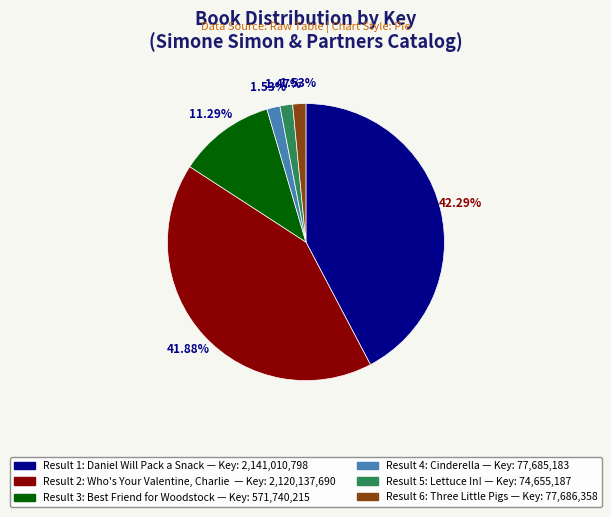

Rank the categories by value from highest to lowest.

Daniel Will Pack a Snack, Who's Your Valentine, Charlie Brown?, Best Friend for Woodstock, Three Little Pigs, Cinderella, Lettuce In!